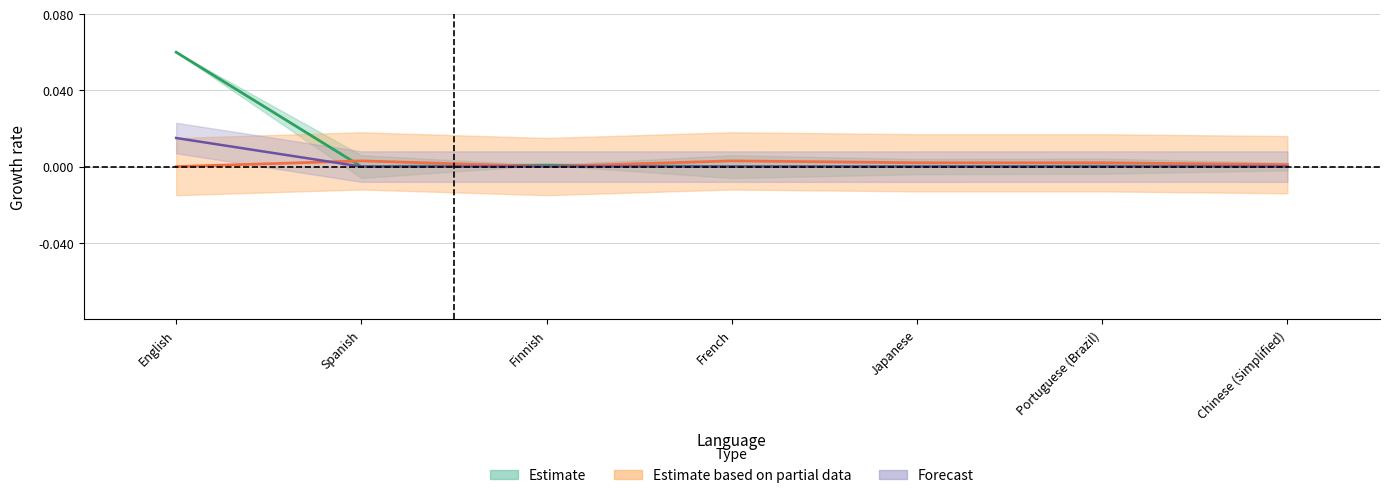

At which category is the sum across all series the highest?

English